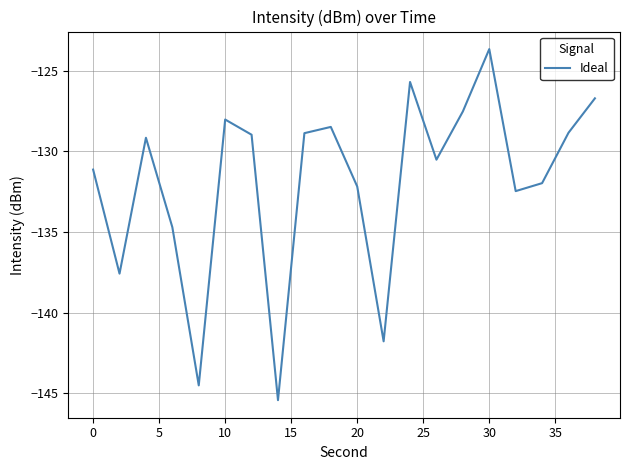

What is the minimum value shown in the chart?

-145.4